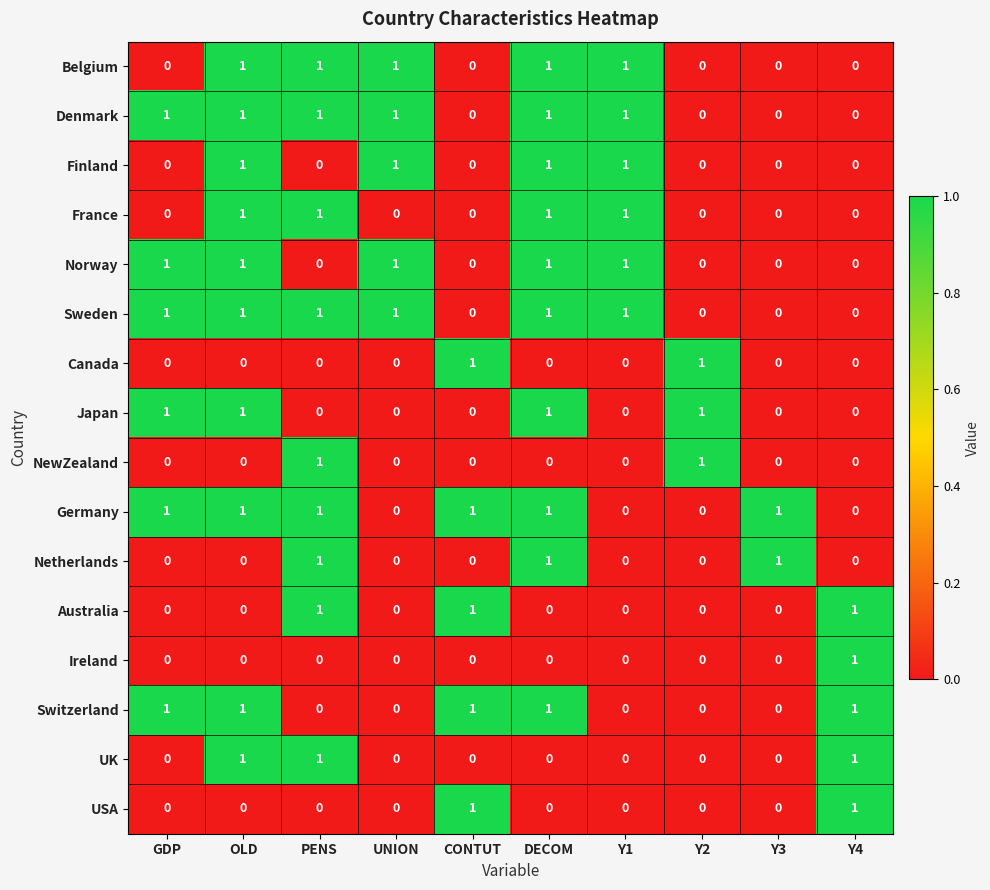

The value of Japan at OLD is 2. True or false?

False